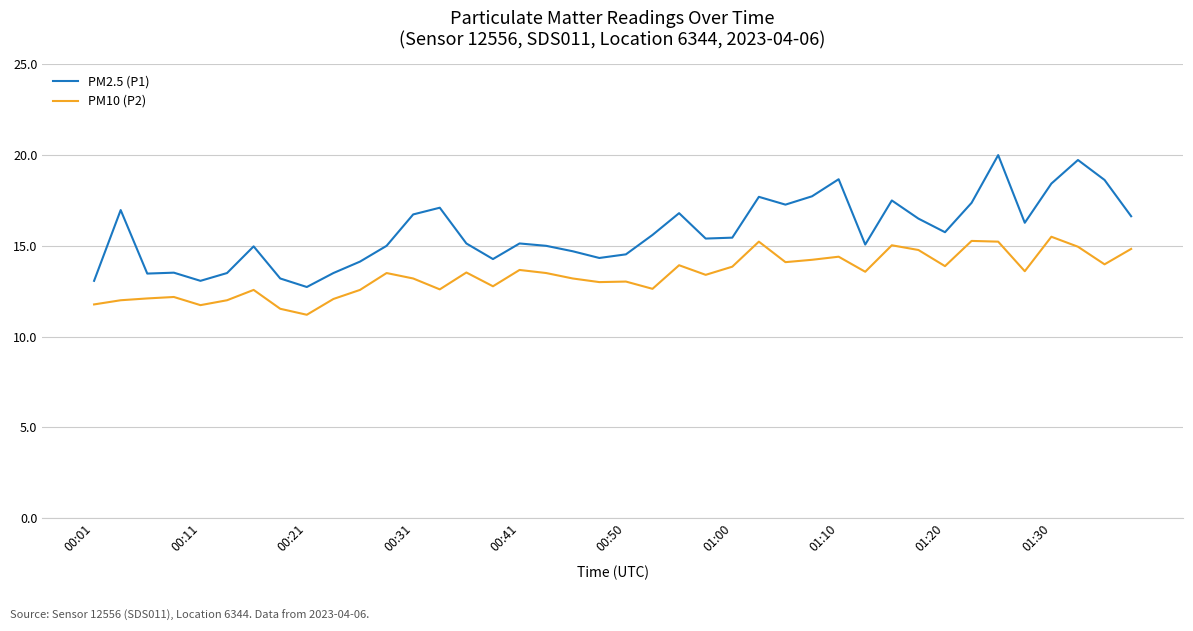

Which series has the largest total across all categories?

PM2.5 (P1)